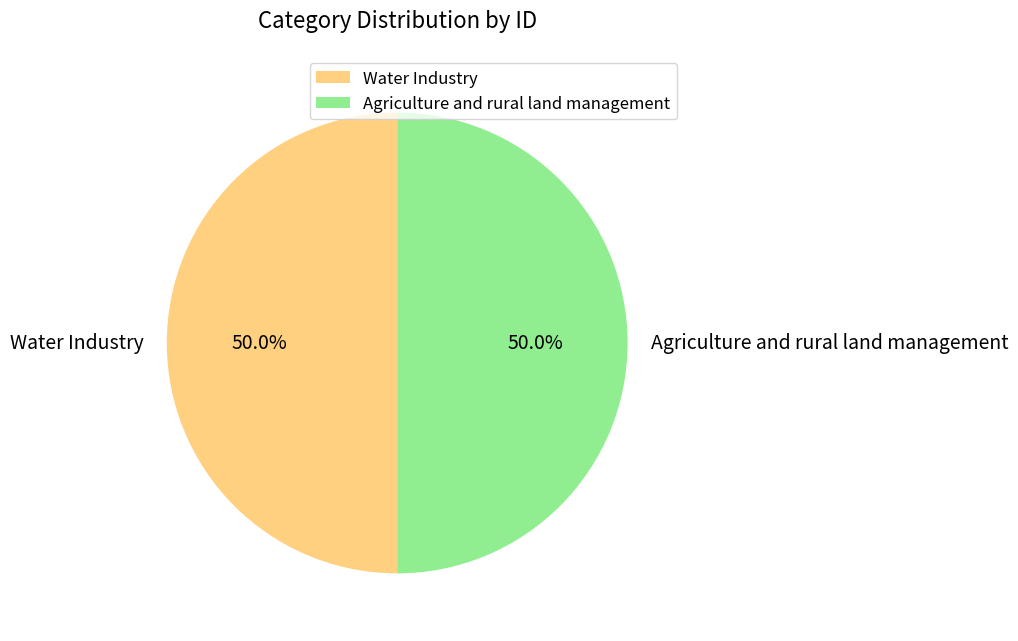

True or false: Water Industry accounts for 65% of the total.

False